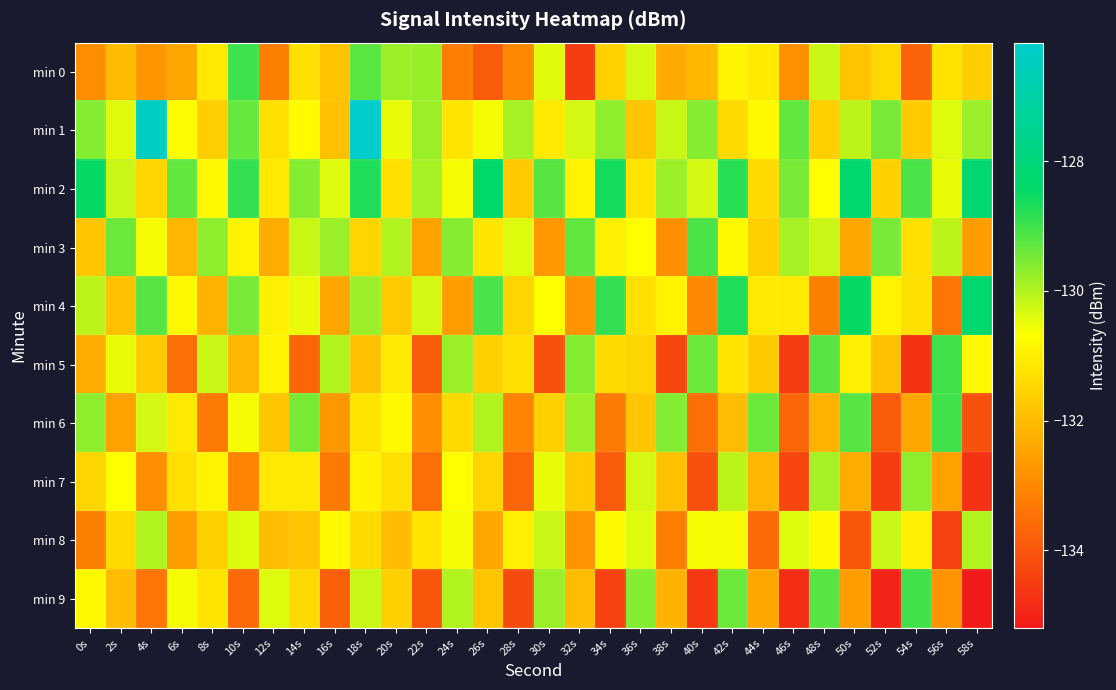

At how many categories does at least one series exceed -131?

30